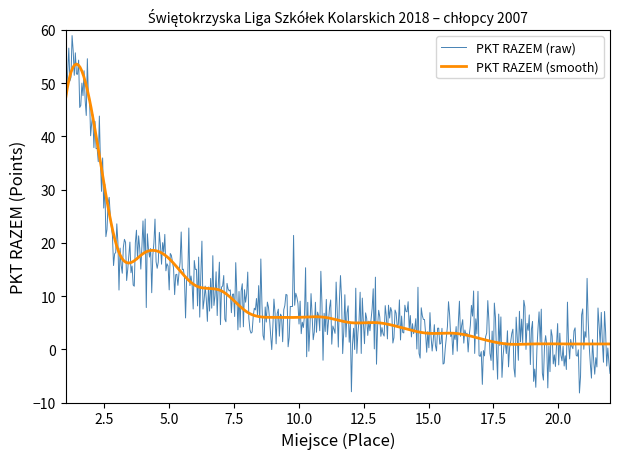

At which label is the value closest to 24?

3